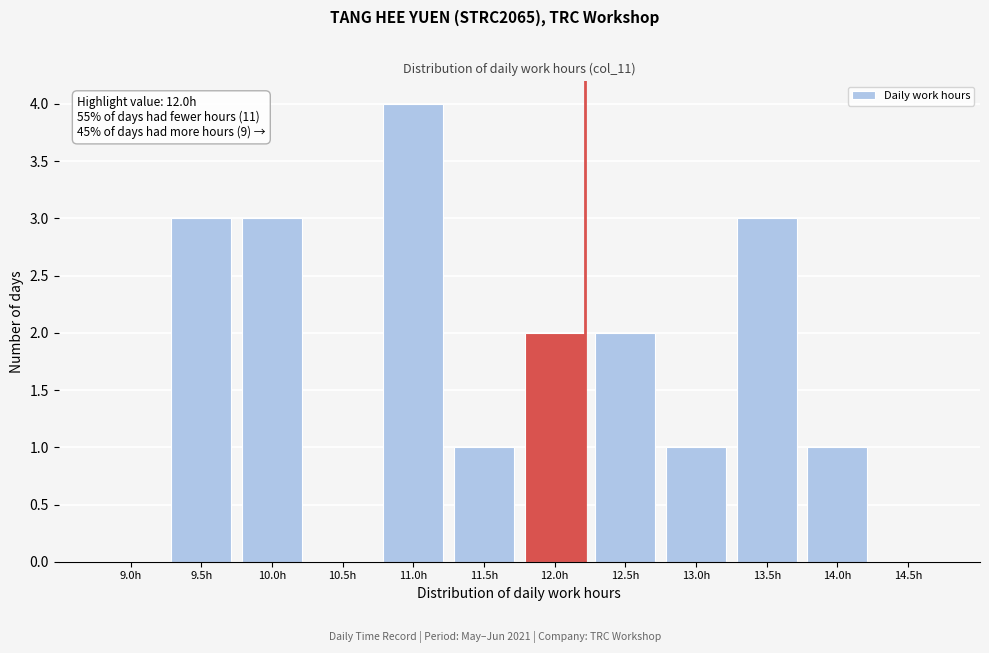

Reading left to right, transcribe all the data shown in this chart.

9.0h=0	9.5h=3	10.0h=3	10.5h=0	11.0h=4	11.5h=1	12.0h=2	12.5h=2	13.0h=1	13.5h=3	14.0h=1	14.5h=0